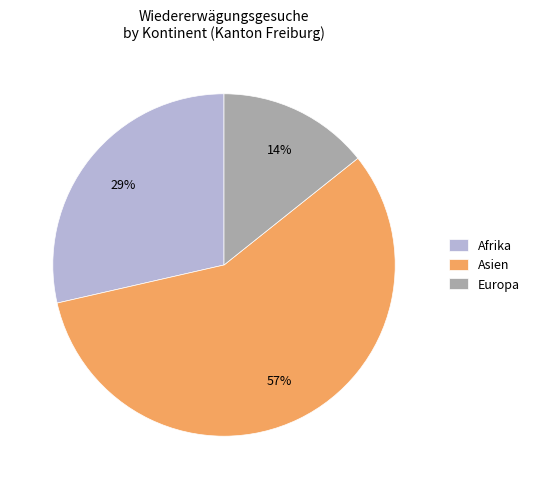

True or false: Europa accounts for 14% of the total.

True